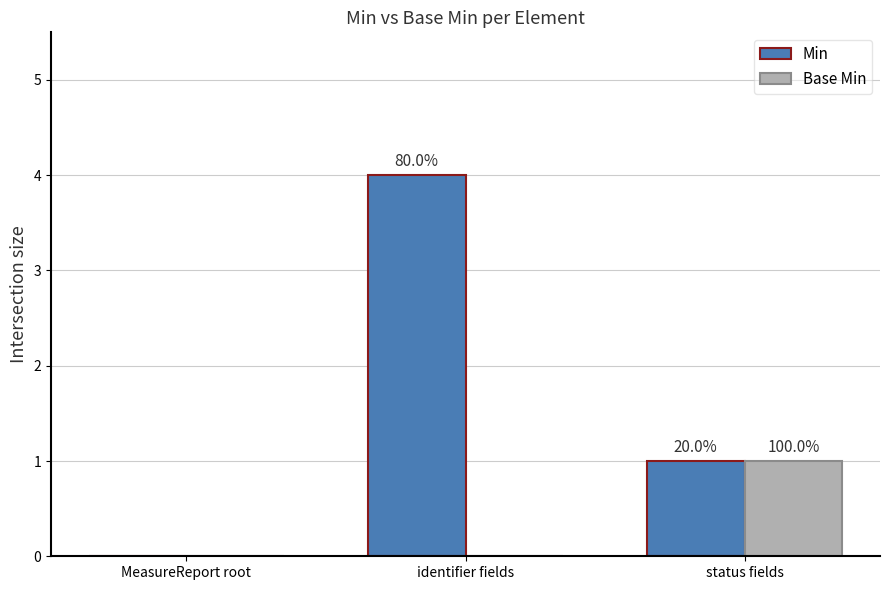

What are all the series names shown in the legend?

Min, Base Min